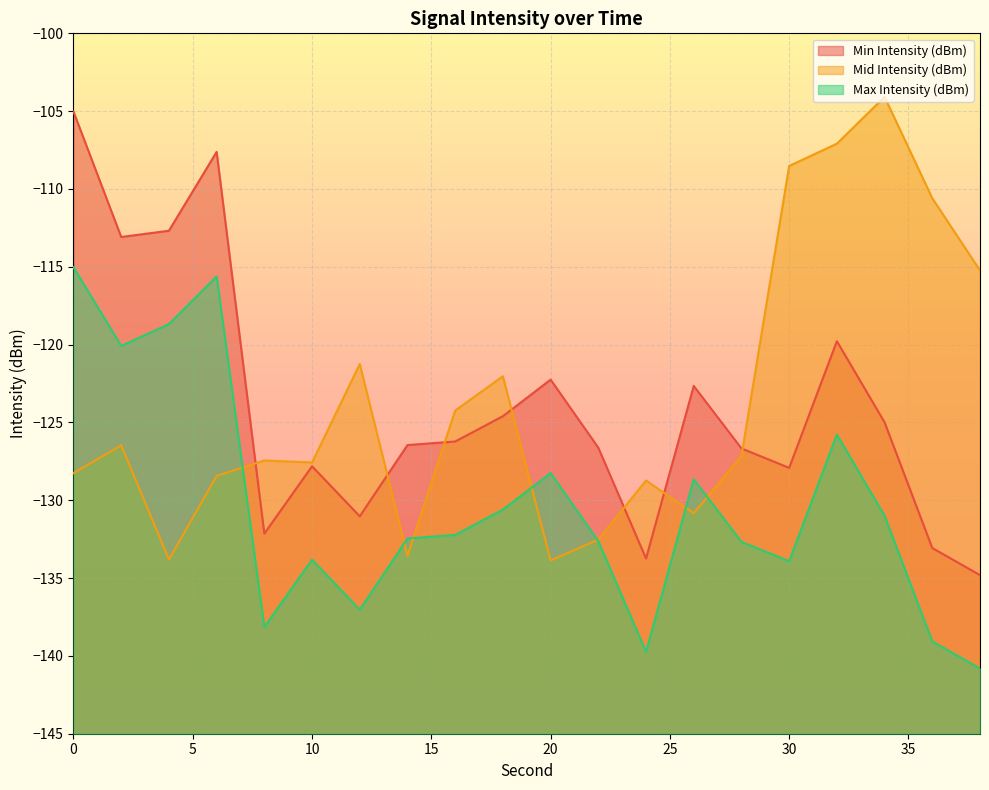

How many times do Mid Intensity (dBm) and Min Intensity (dBm) cross each other?

7